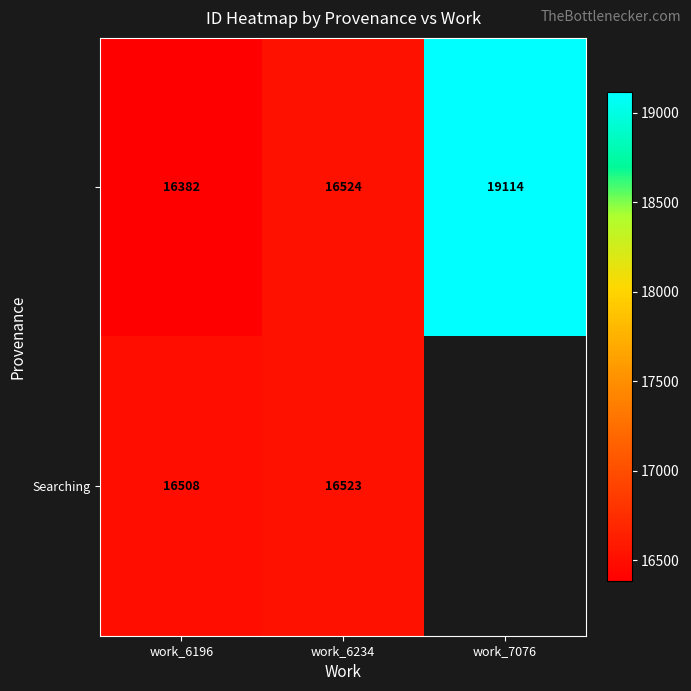

Between work_7076 and work_6234, which is larger?

work_7076